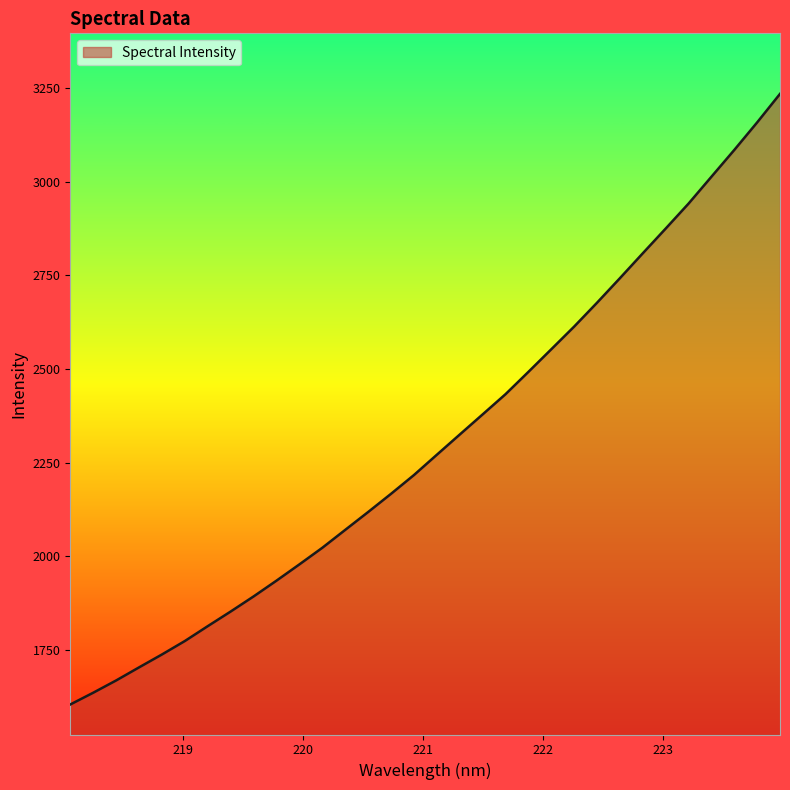

Is this an area chart (filled region under the line)?

Yes